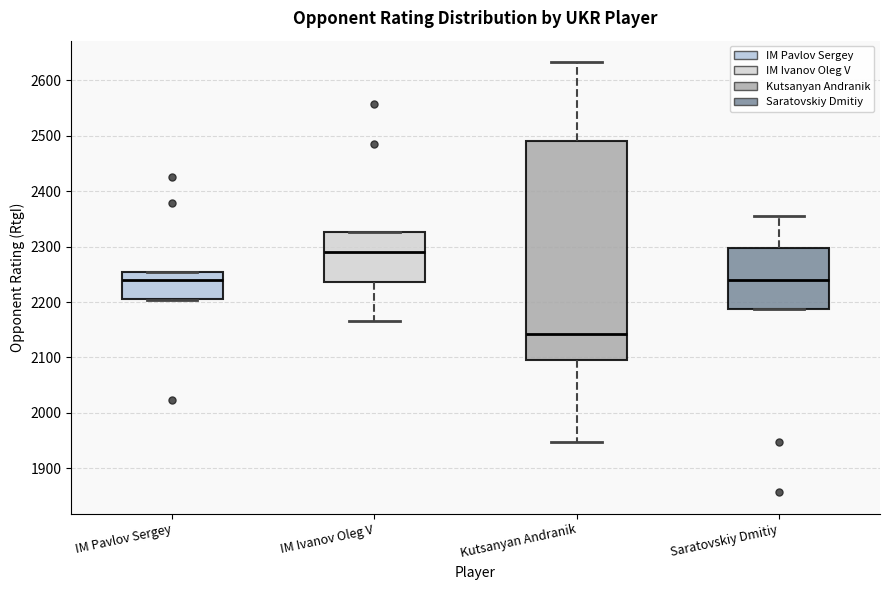

Where is the lower edge of the box for IM Ivanov Oleg V on the y-axis? The values are not printed on the chart, so give them approximately, as read against the axis.

2240